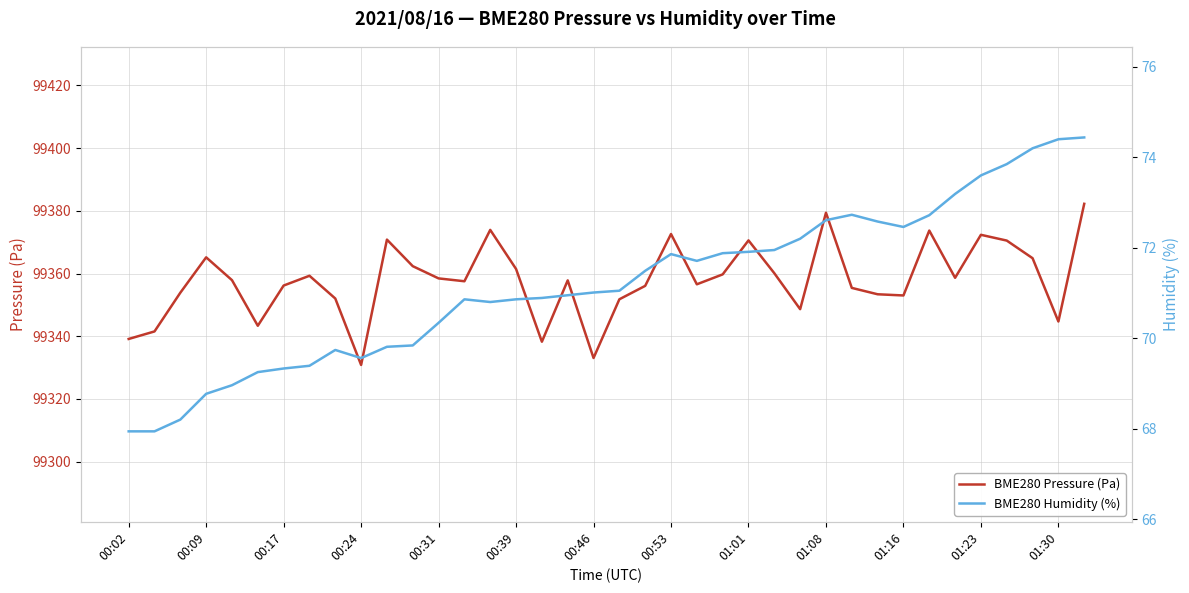

Rank the series by their average value, from highest to lowest.

BME280 Pressure (Pa), BME280 Humidity (%)